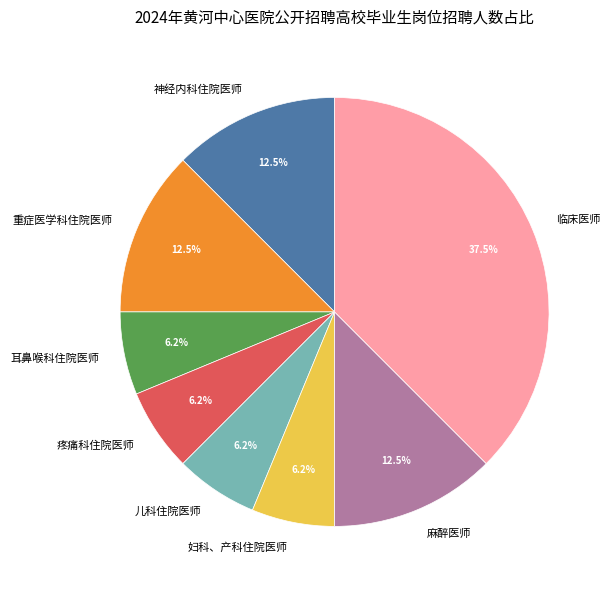

What is the largest slice in the pie chart?

临床医师